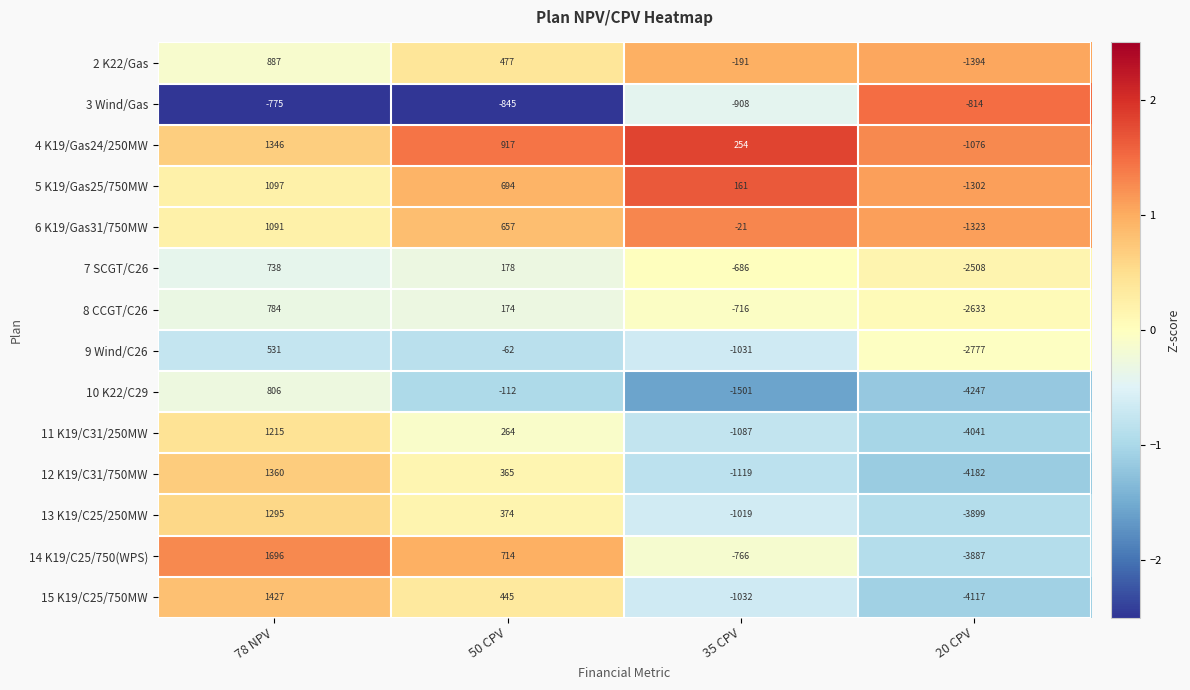

At which category does the chart reach its peak across all series?

78 NPV